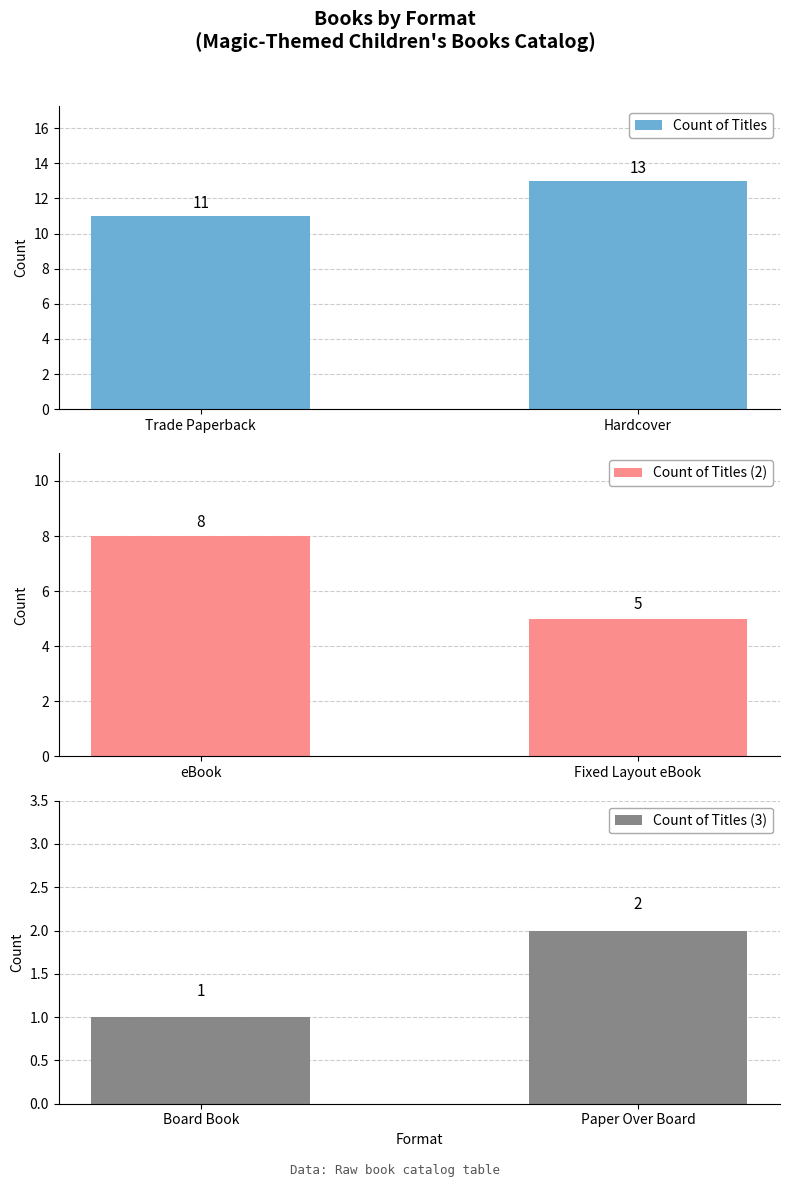

What is the approximate value of Count of Titles at Hardcover?

13